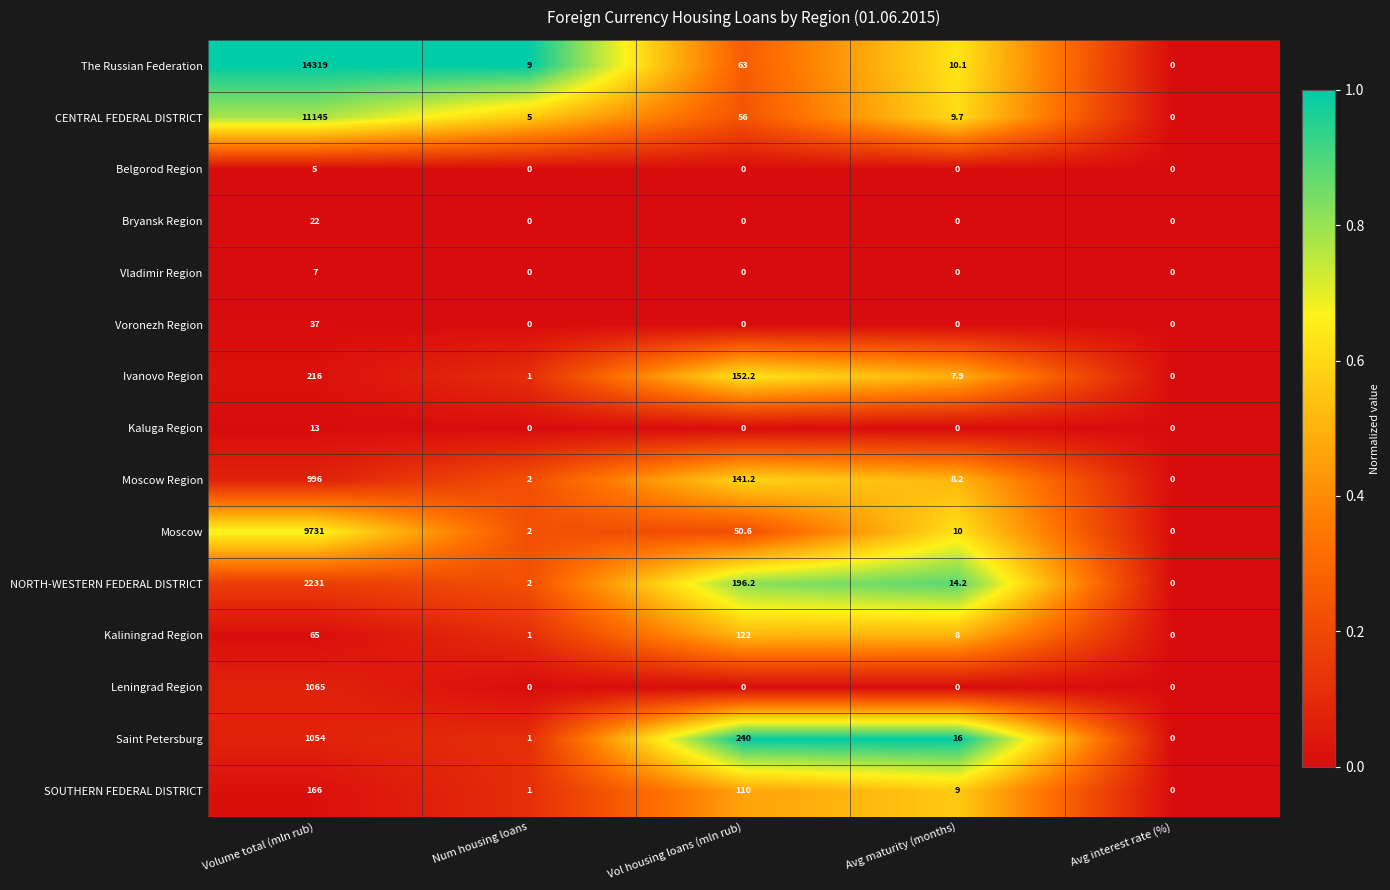

The value of Bryansk Region at Avg maturity (months) is 14.7. True or false?

False